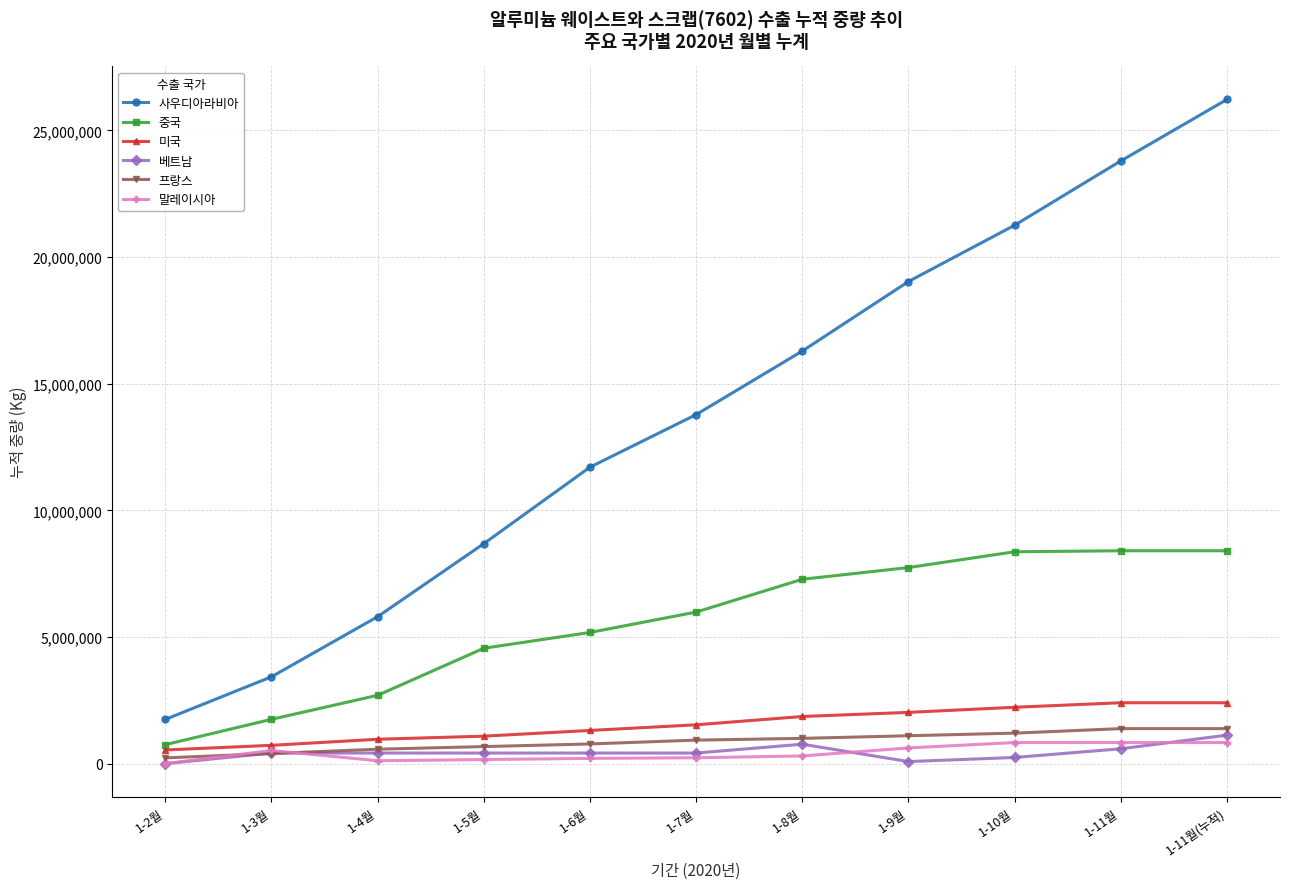

What are all the series names shown in the legend?

사우디아라비아, 중국, 미국, 베트남, 프랑스, 말레이시아